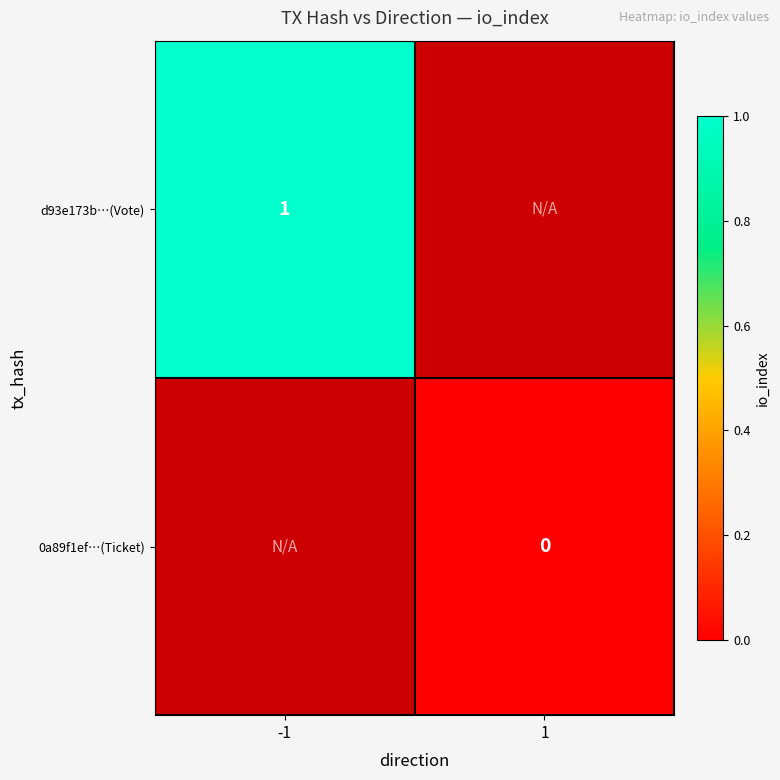

Between 1 and -1, which is larger?

-1